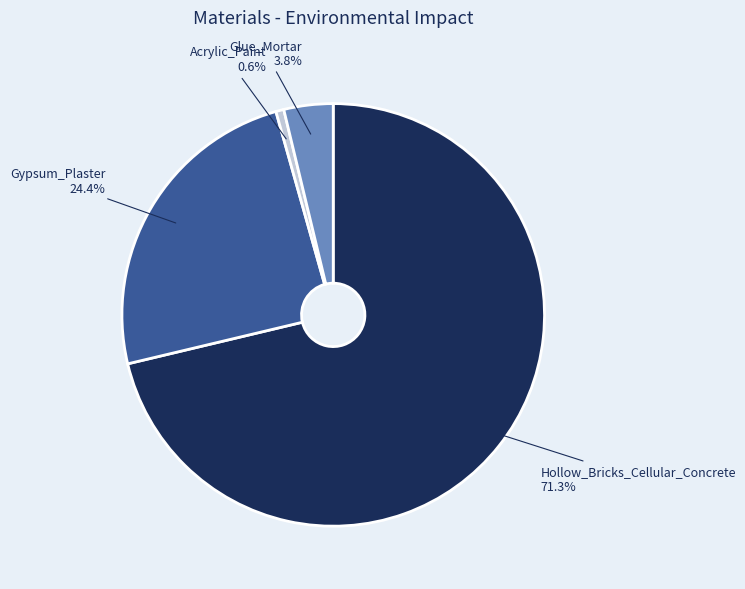

How many segments does this pie chart have?

4